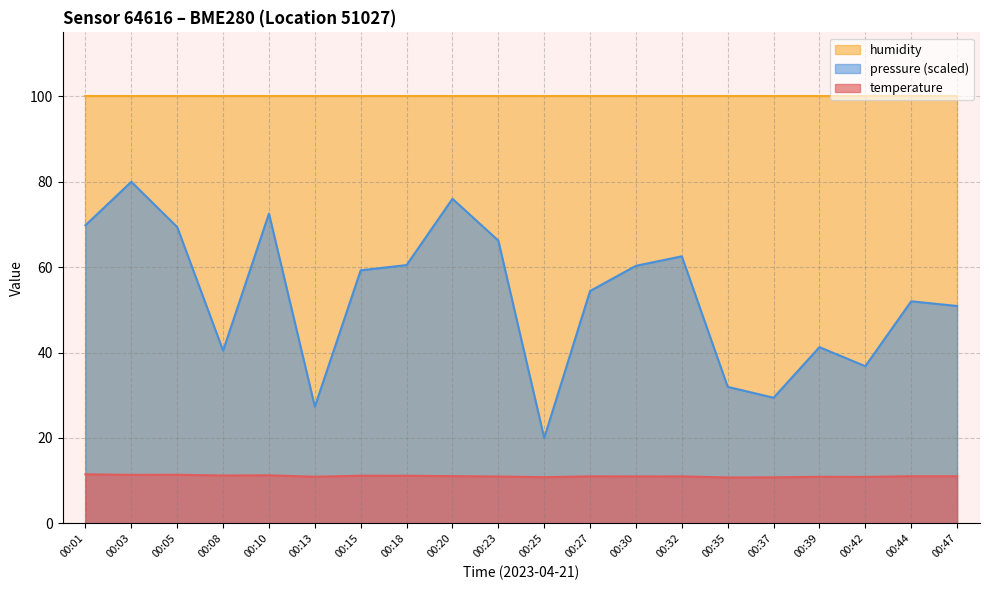

At how many categories does at least one series exceed 36?

20